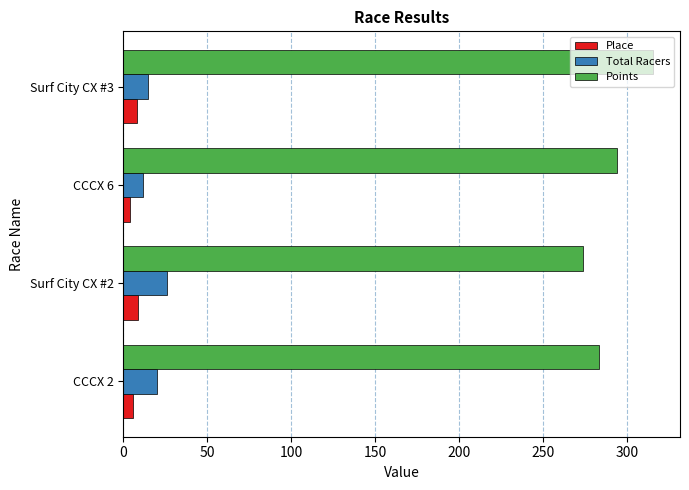

Which category has the highest value across all series?

Surf City CX #3